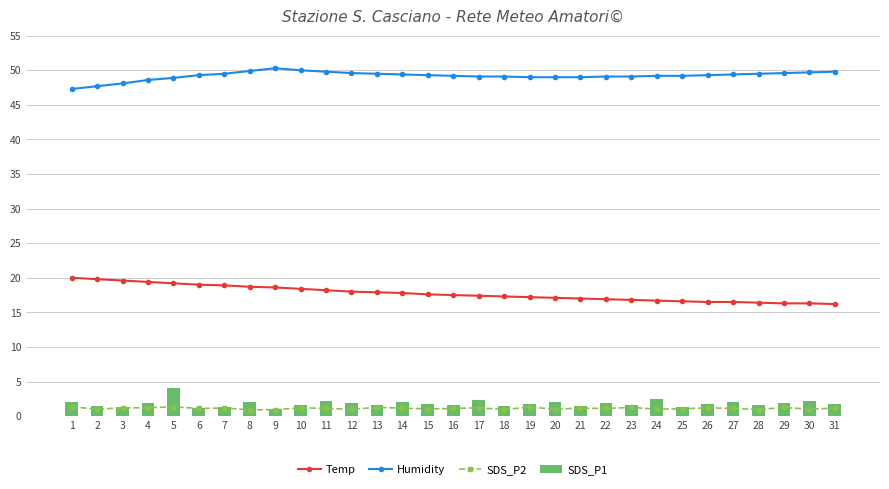

At how many categories does at least one series exceed 13?

31